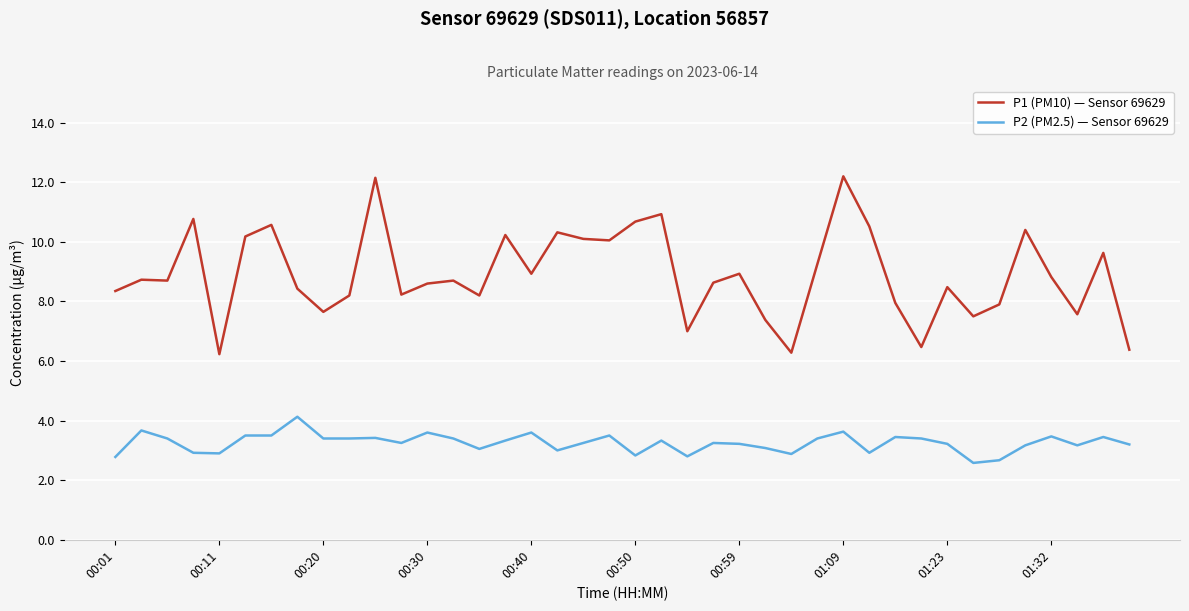

What is the lowest value of the P1 (PM10) — Sensor 69629 series?

6.2